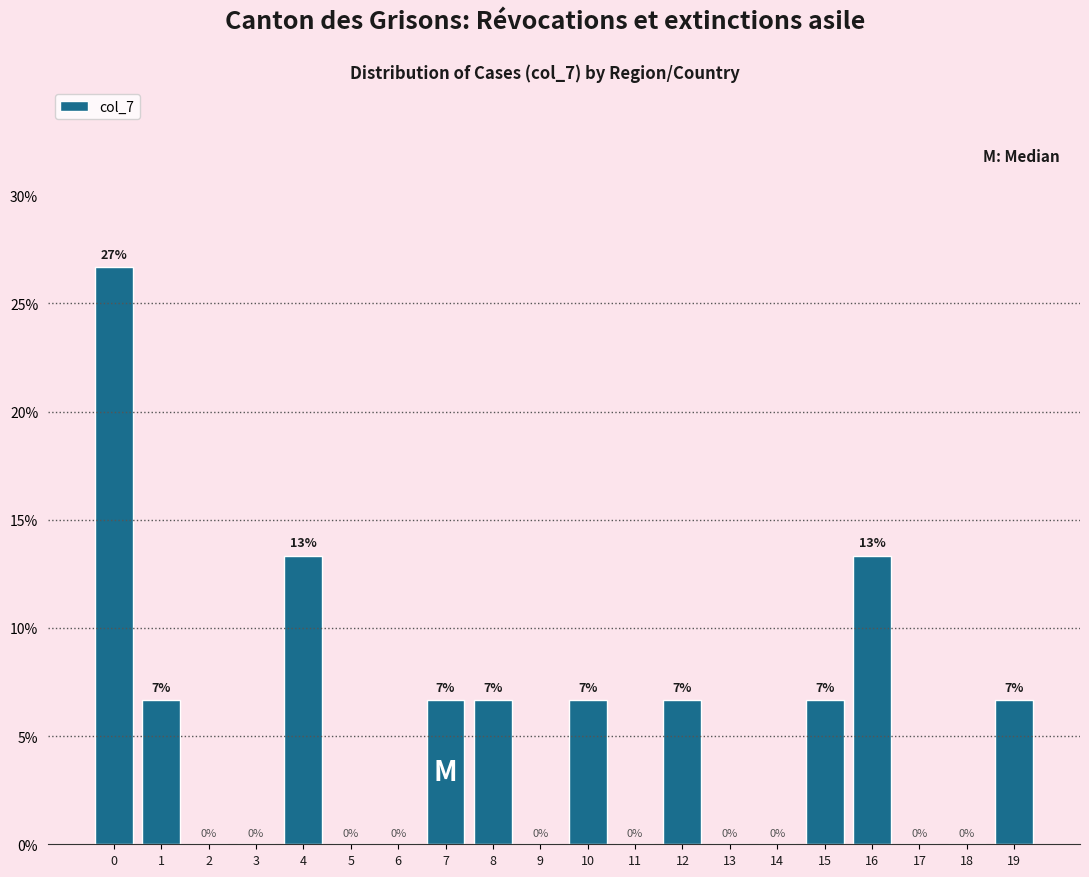

The chart shows a value of 13.5 at 17. True or false?

False